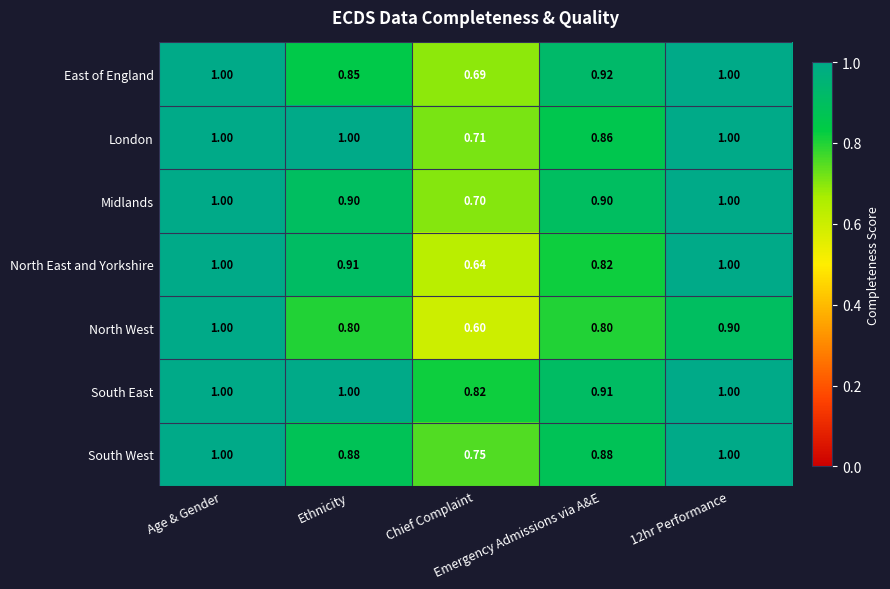

Which series has the widest spread of values?

North West